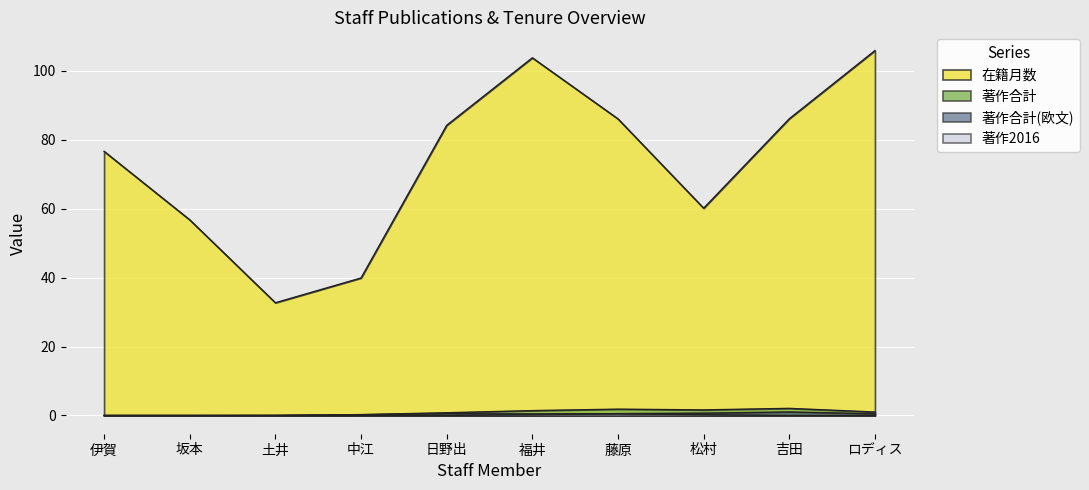

What are all the series names shown in the legend?

在籍月数, 著作合計, 著作合計(欧文), 著作2016